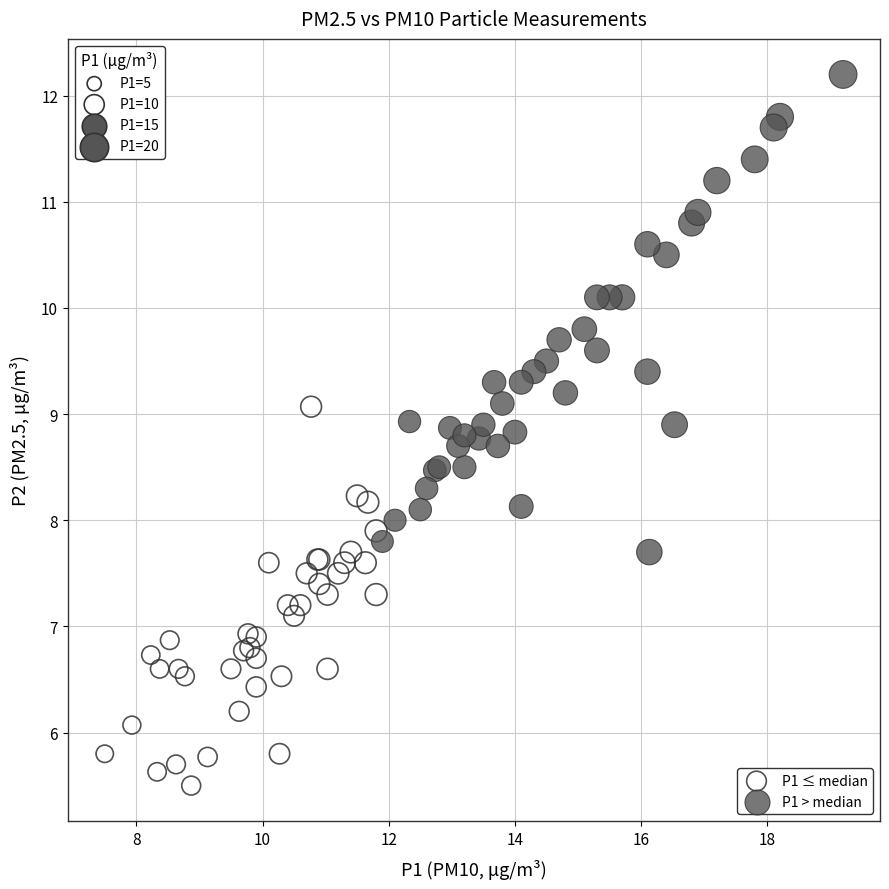

What are all the series names shown in the legend?

P1 ≤ median, P1 > median